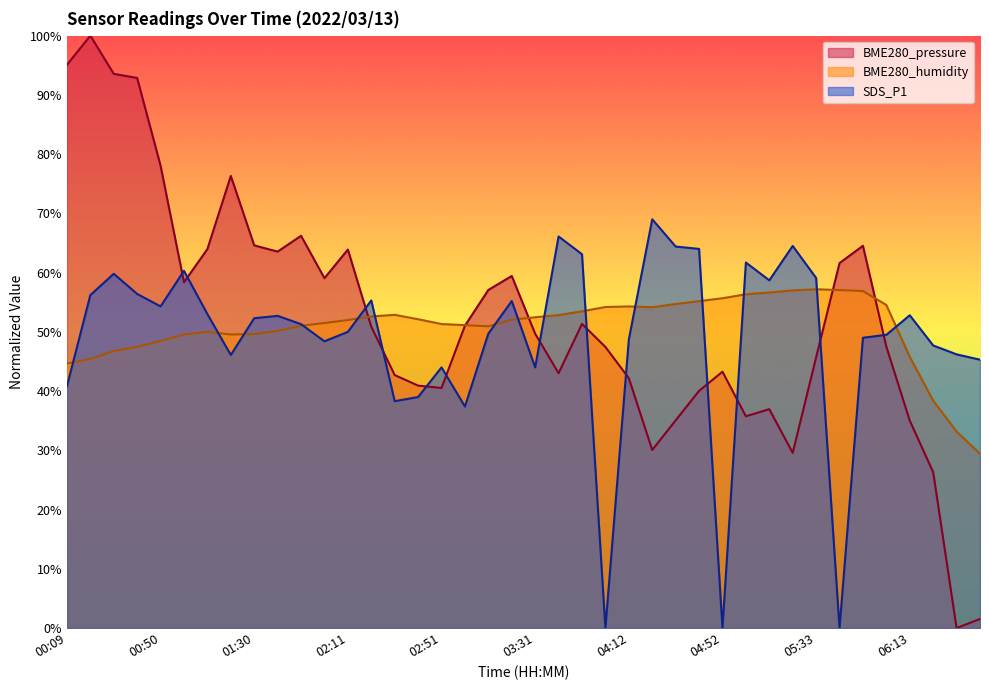

Where do BME280_humidity and SDS_P1 first cross each other?

00:09 and 00:19